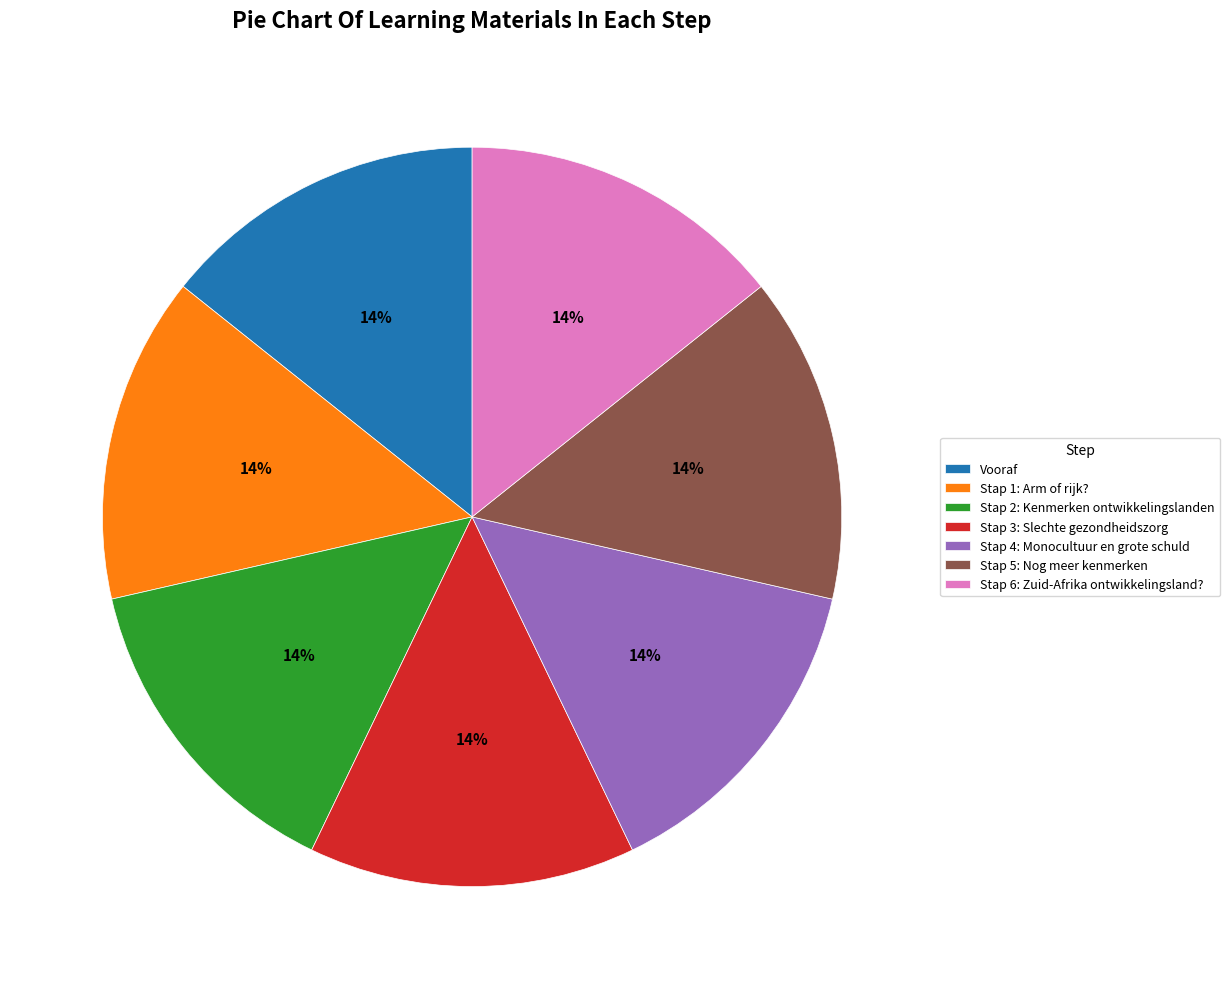

What is the ratio of the value at Vooraf to the value at Stap 5: Nog meer kenmerken?

1.0